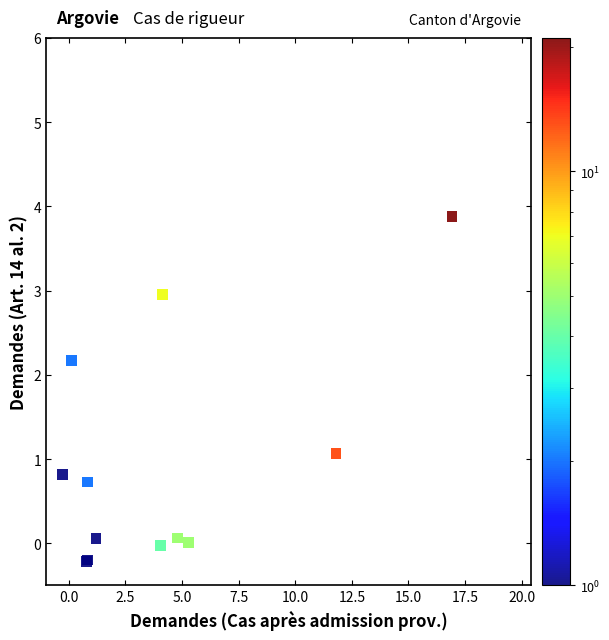

What Y value in the scatter plot is closest to 1?

1.1